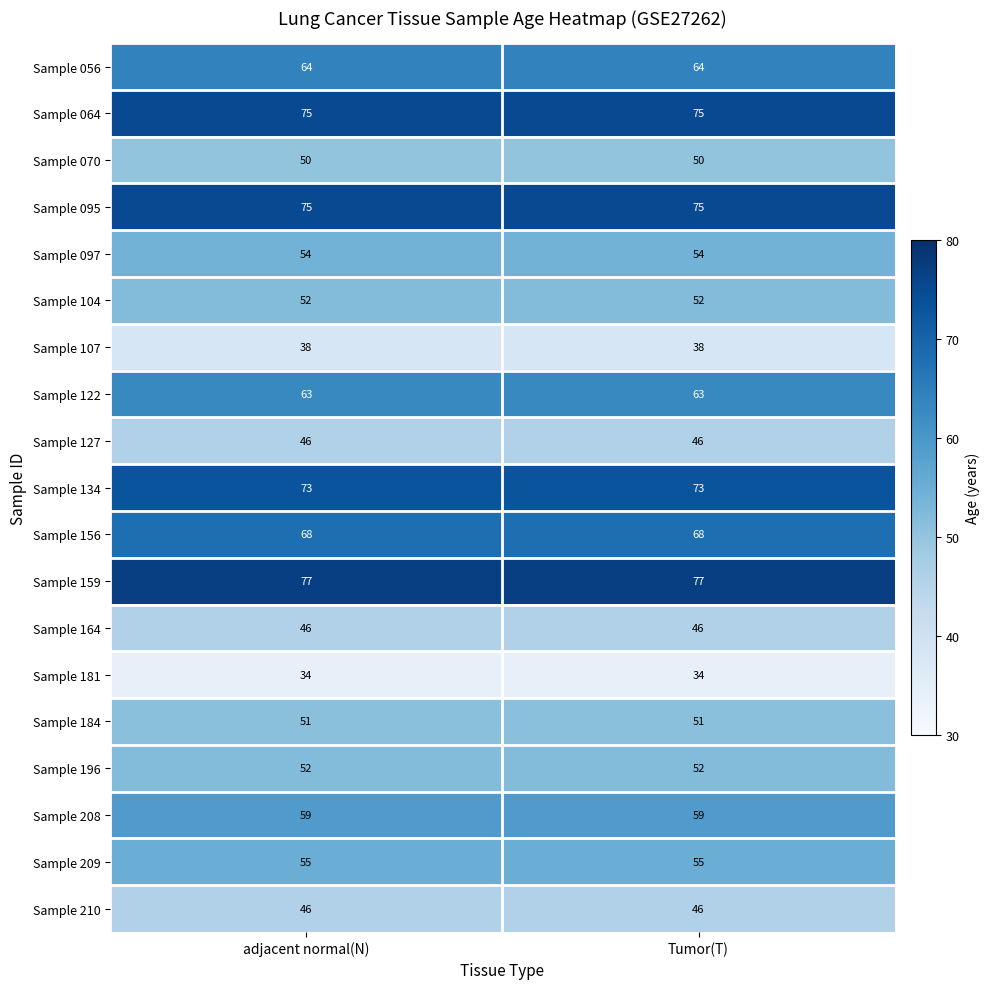

What is the difference between the highest and lowest values at Tumor(T)?

43